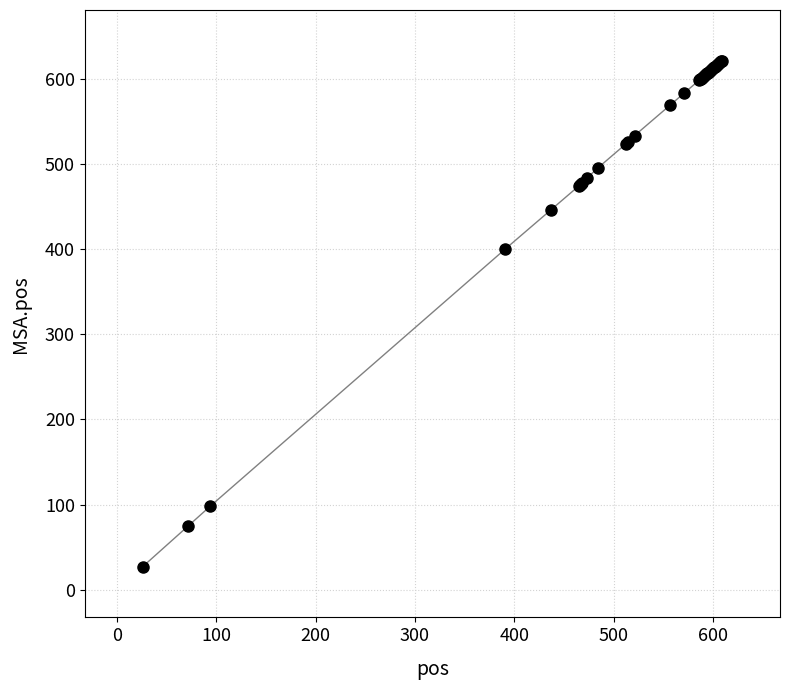

What Y value in the scatter plot is closest to 324?

400